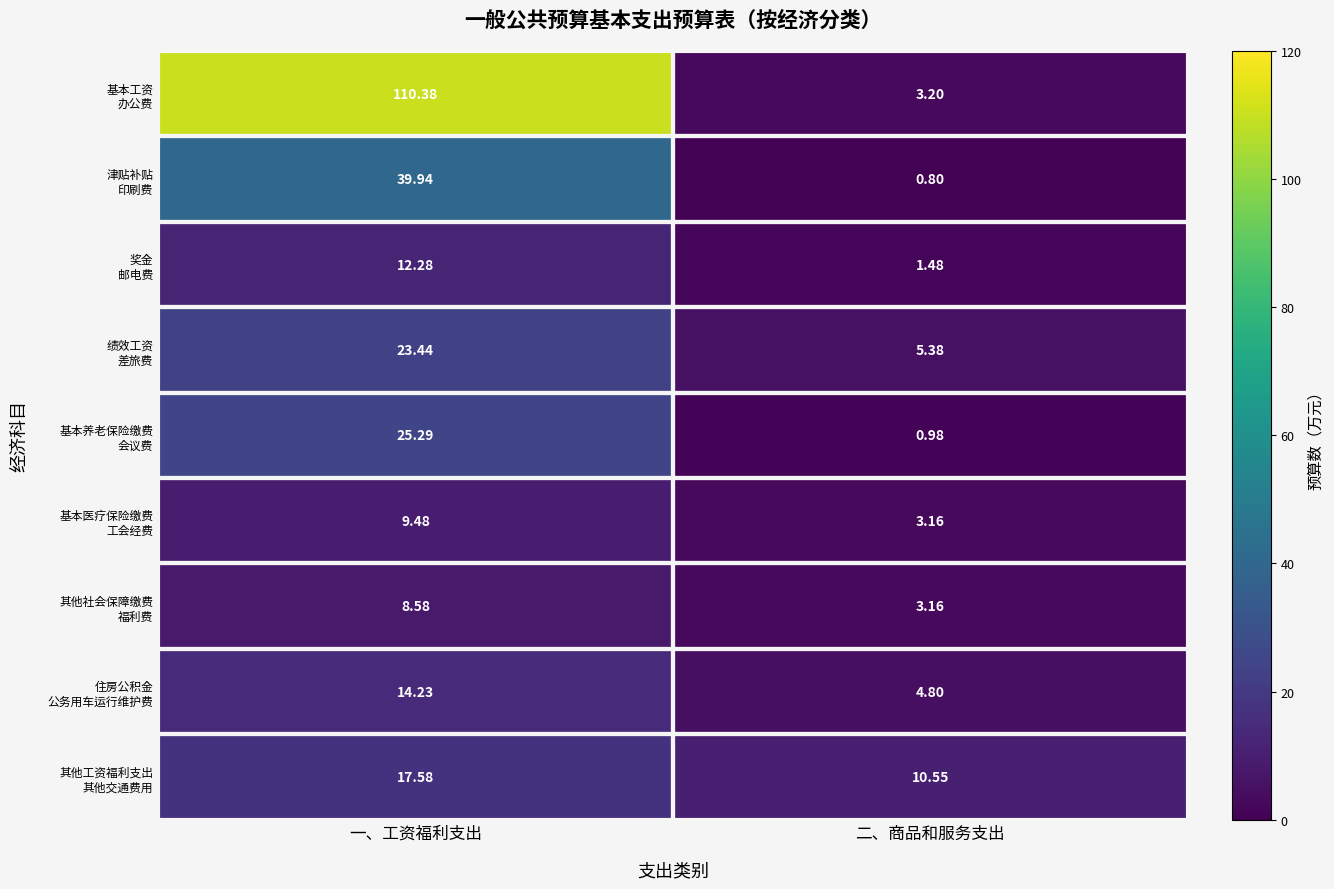

At which category is the sum across all series the highest?

一、工资福利支出